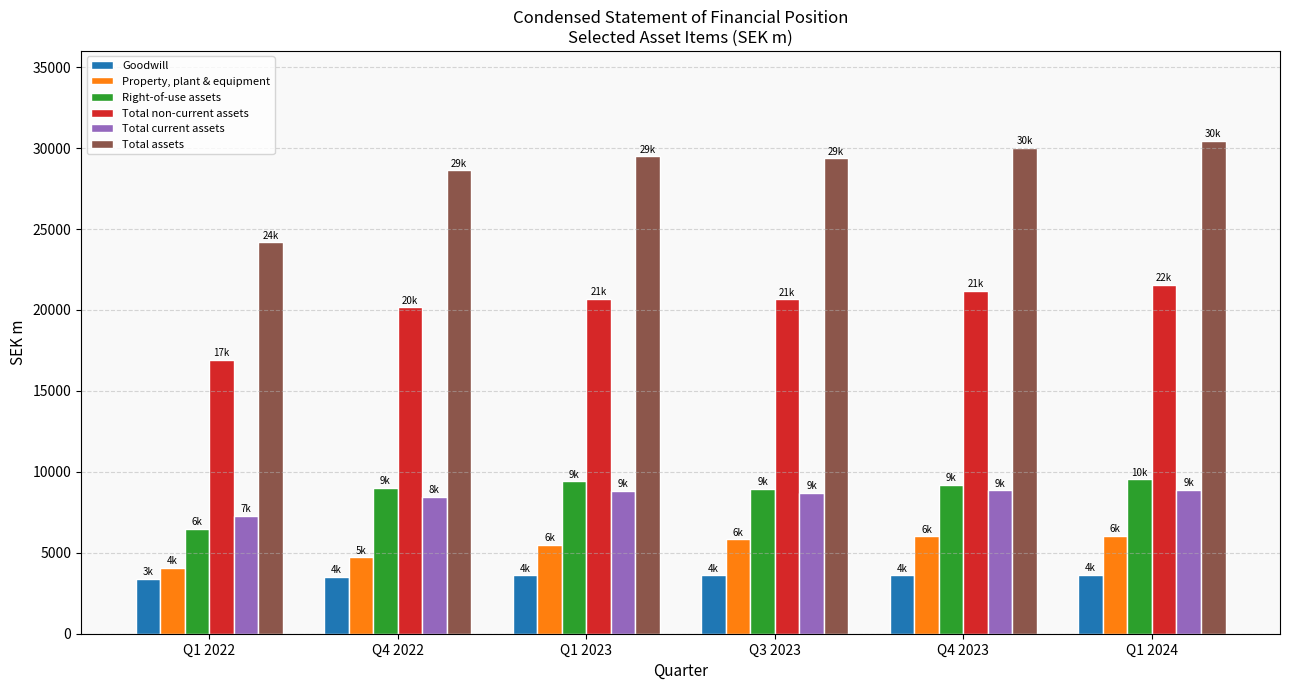

What is the greatest value displayed?

30455.8